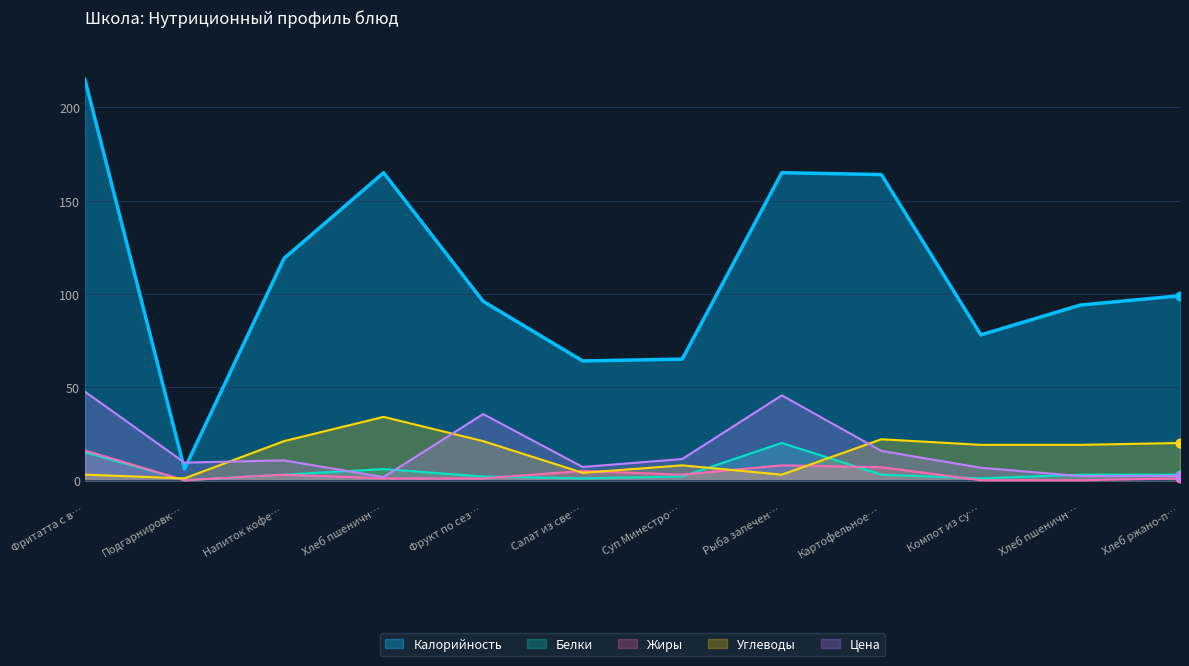

Is the value of Жиры at Рыба запечен… greater than the value of Цена at Рыба запечен…?

No